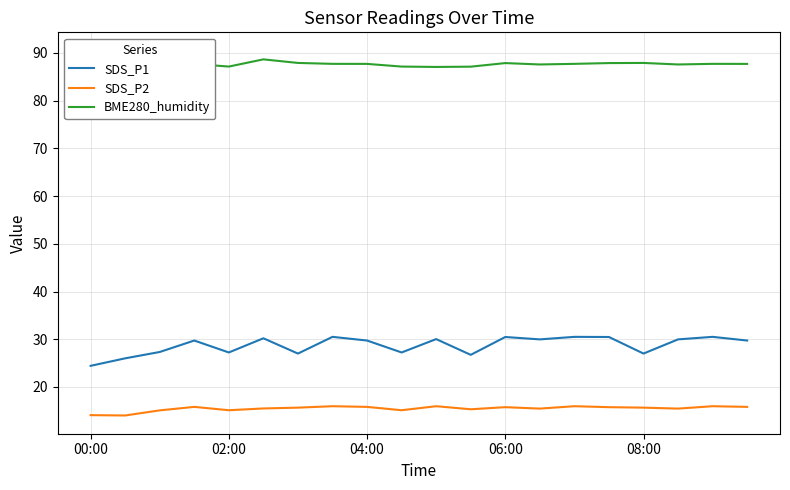

What is the value of the BME280_humidity point at the 8th from the left?

87.7